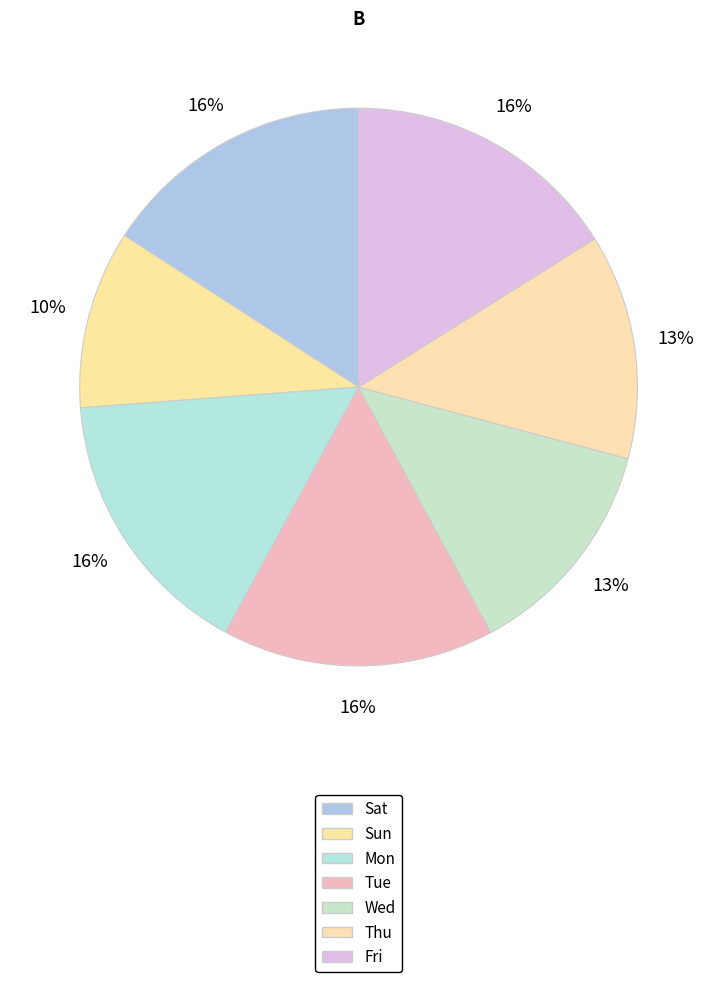

How many slices are in this pie chart?

7